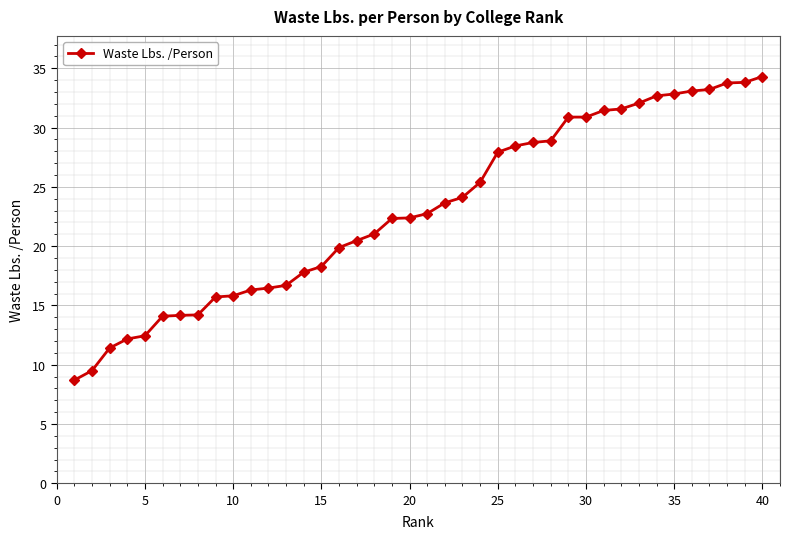

What is the greatest value displayed?

34.3